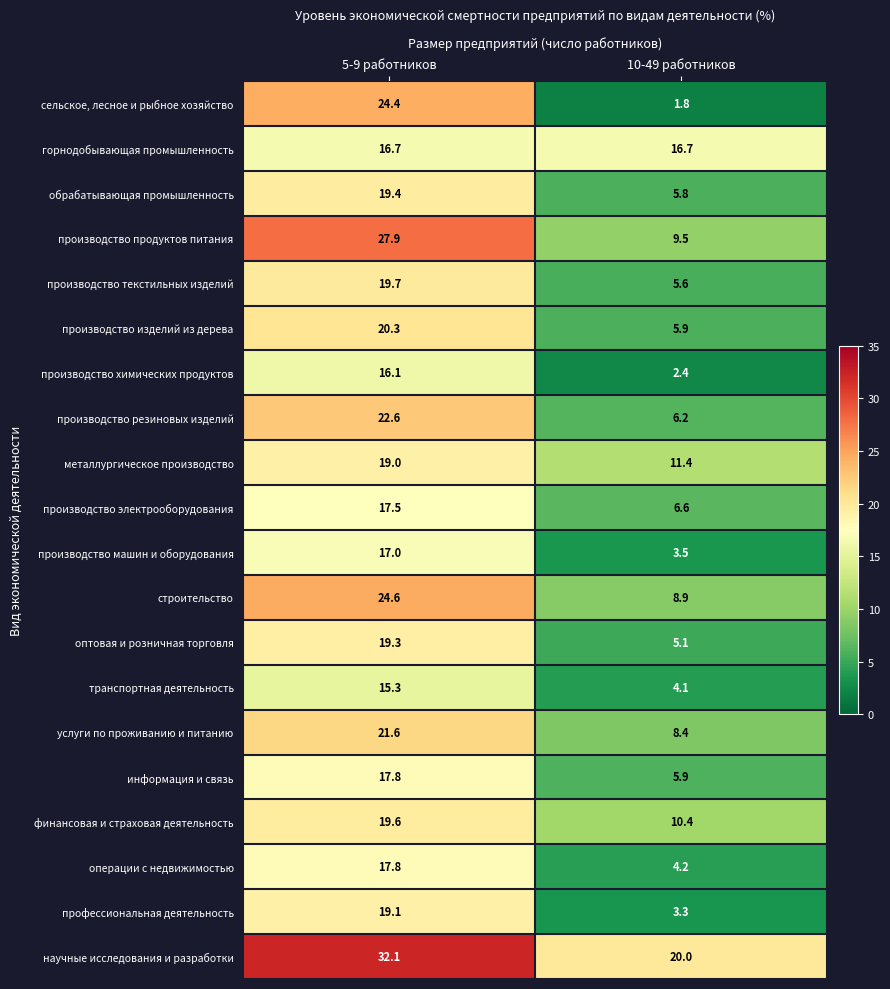

Which category has the lowest value in the обрабатывающая промышленность series?

10-49 работников